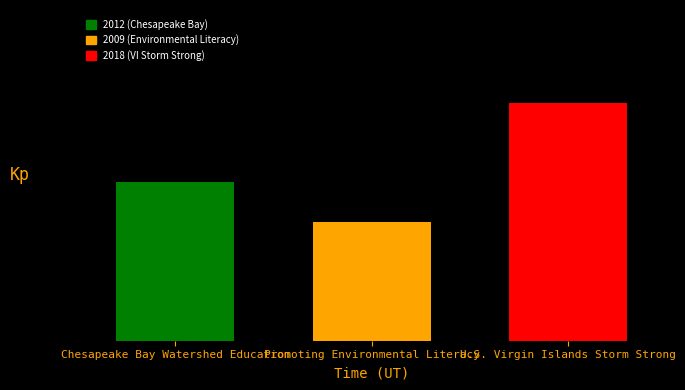

What is the label of the 2nd bar from the right?

Promoting Environmental Literacy